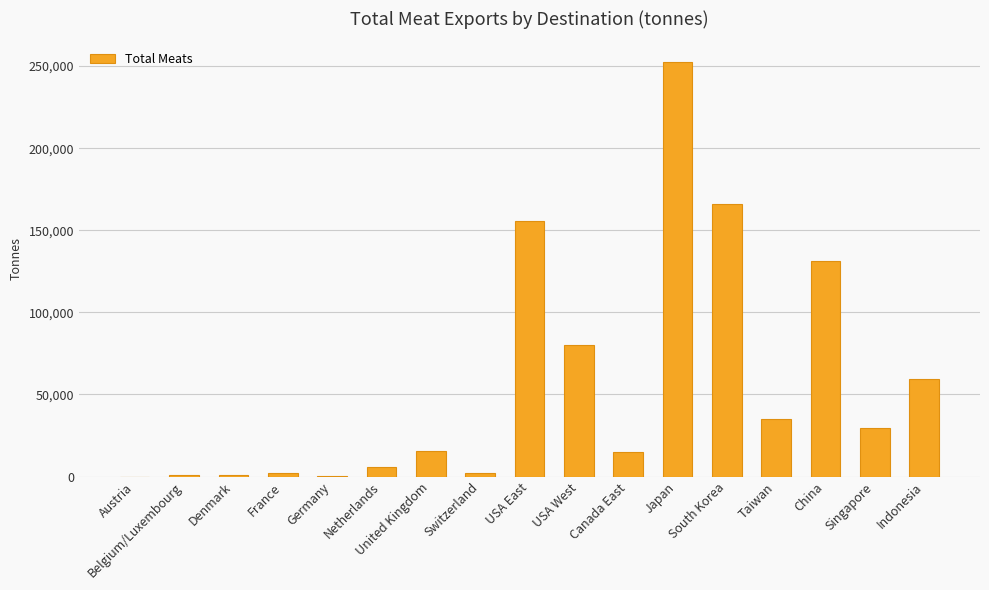

What is the maximum value shown in the chart?

252421.1